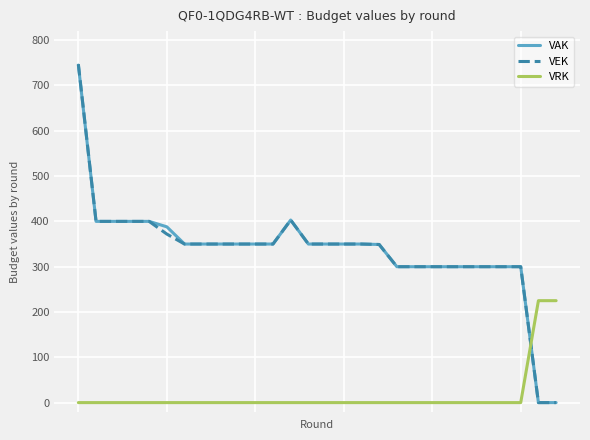

Which series has the widest spread of values?

VEK